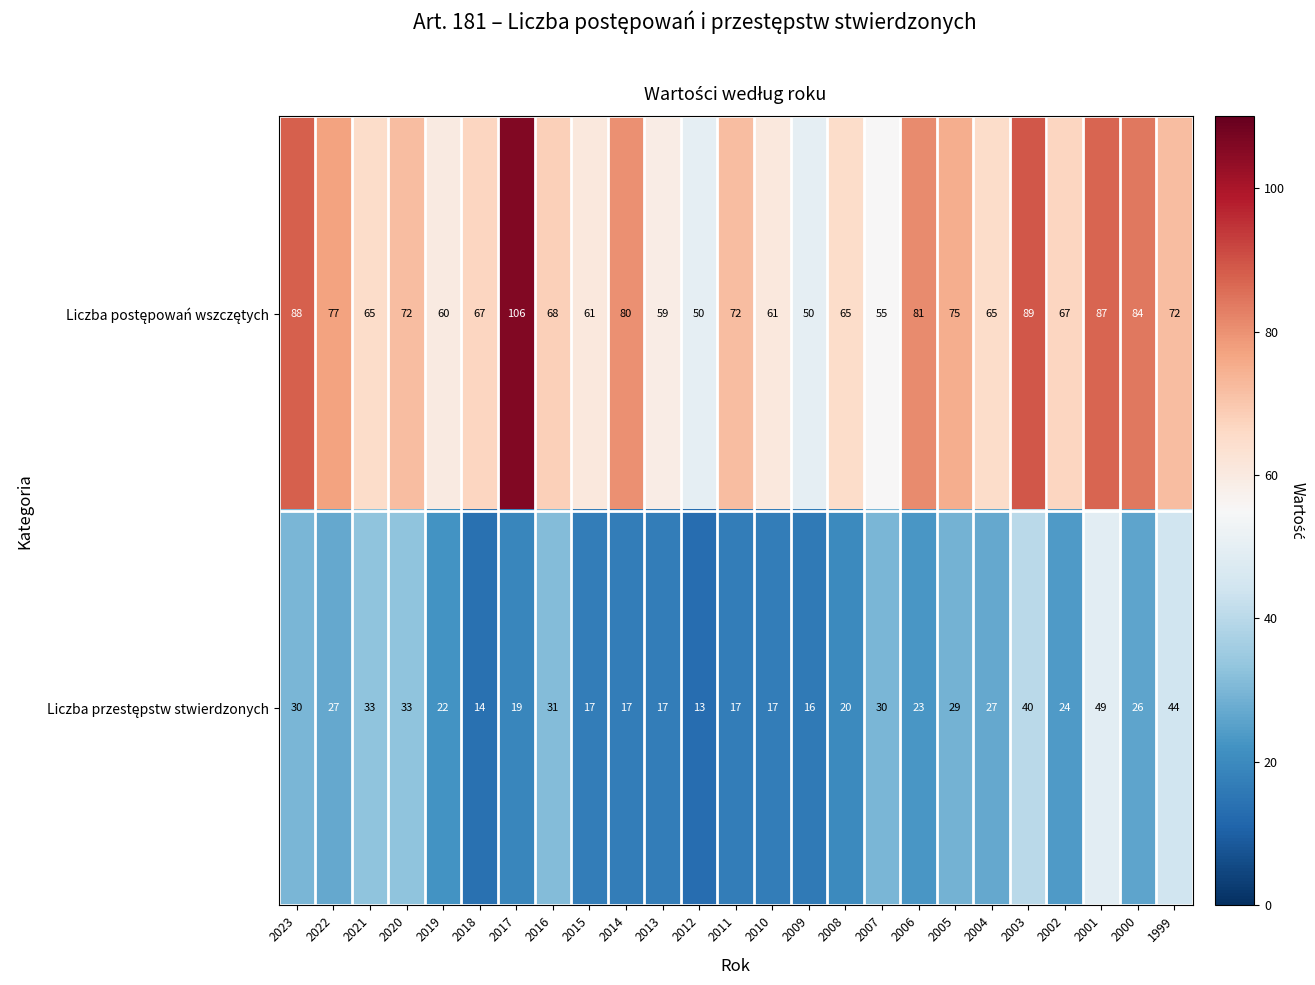

What is the total value across all series at 2008?

85